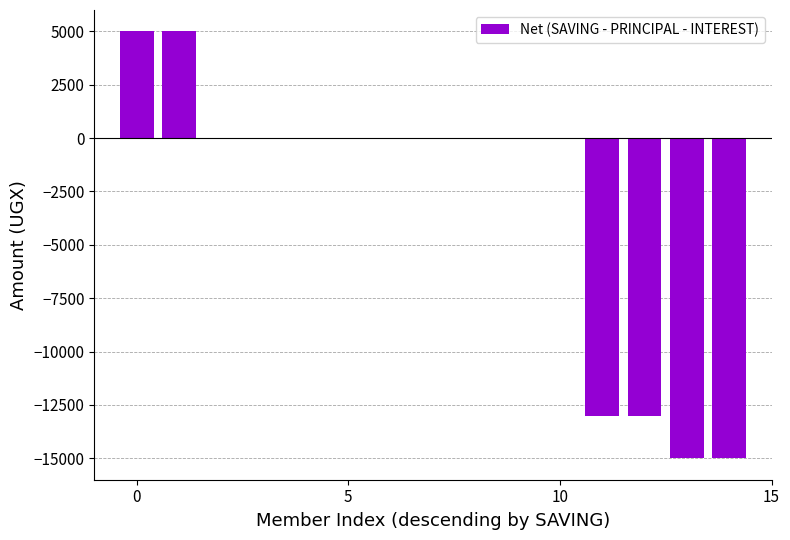

How many values are between -13000 and 0?

11